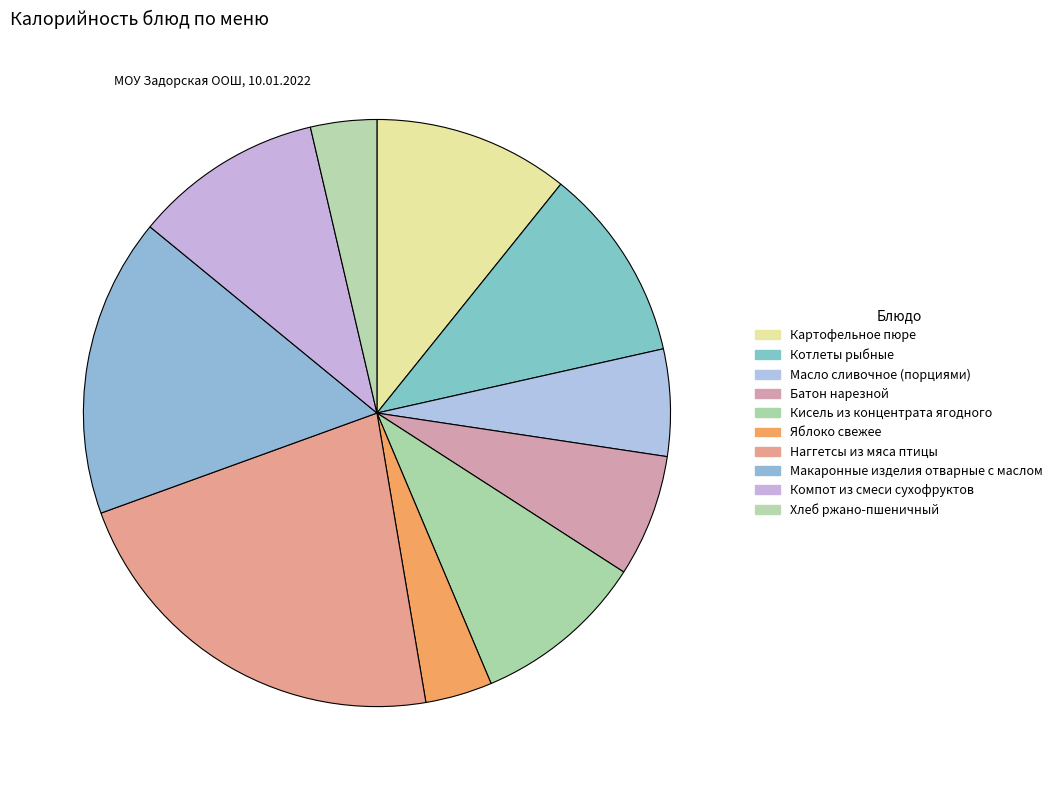

How many segments does this pie chart have?

10